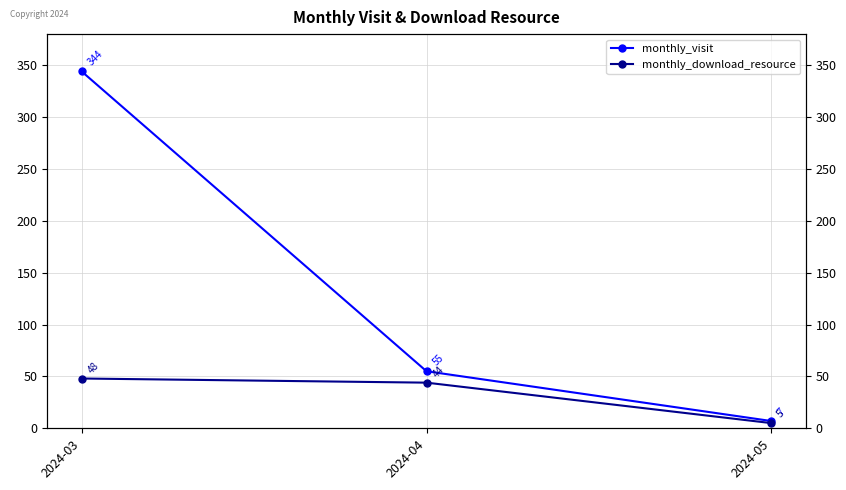

What is the difference between the maximum and minimum values in the monthly_download_resource series?

43